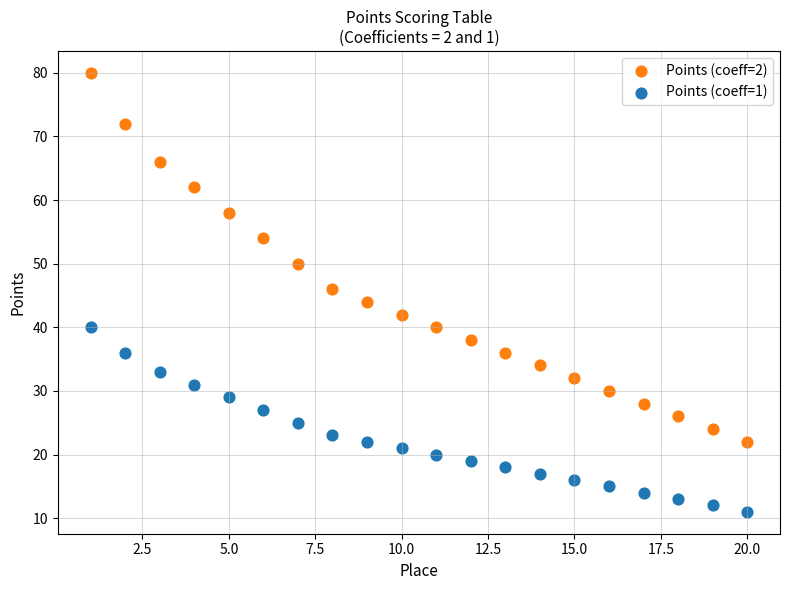

Which series contains the highest Y value?

Points (coeff=2)